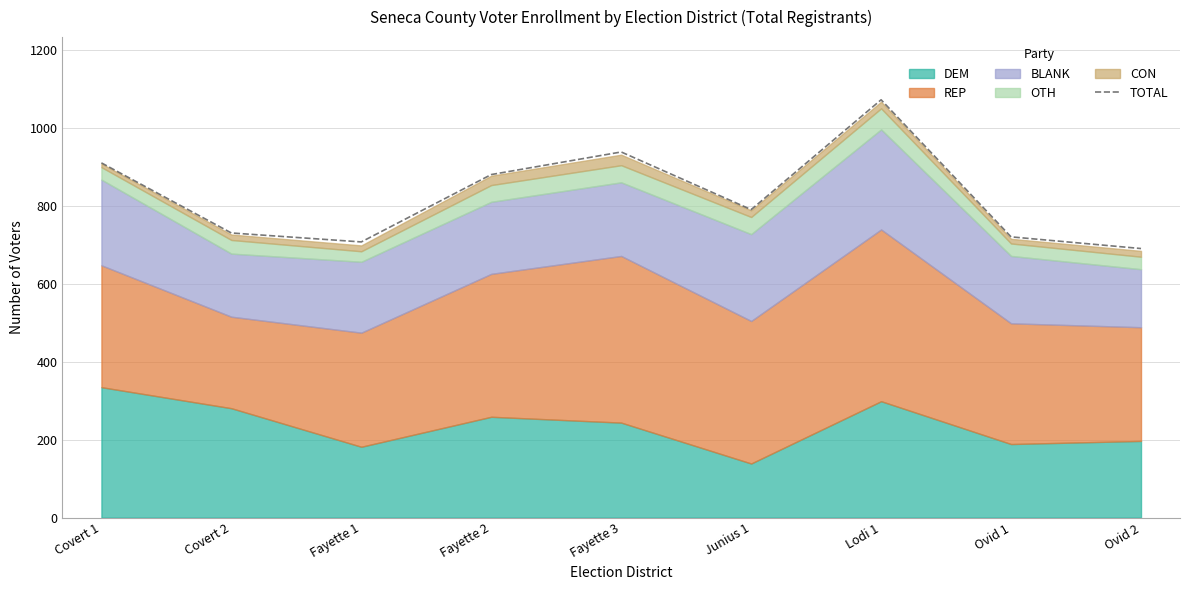

How many lines are shown in the chart?

1